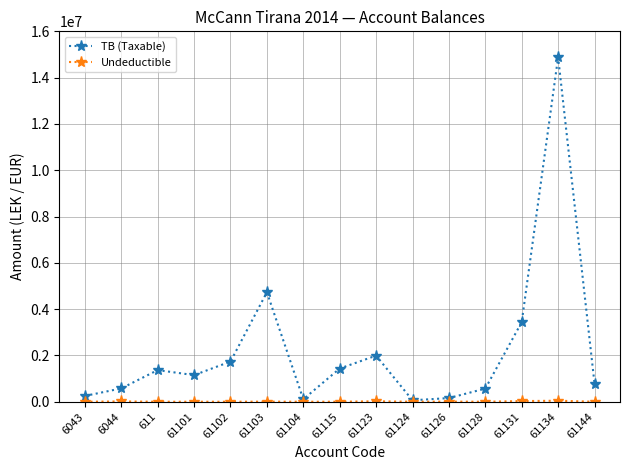

Which series has the largest total across all categories?

TB (Taxable)